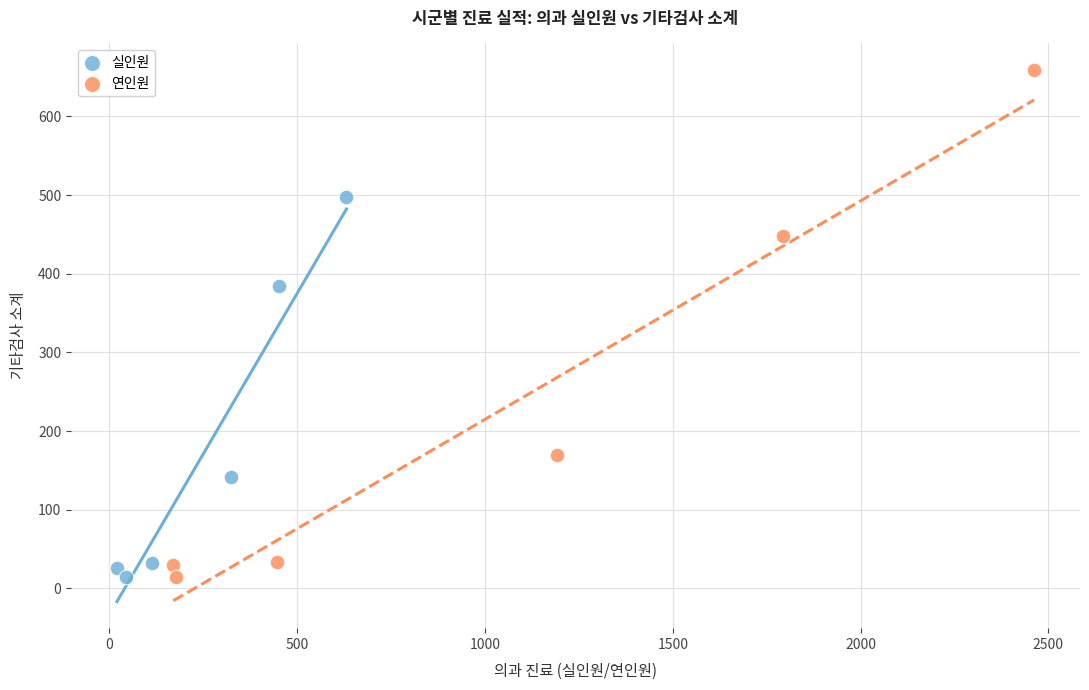

Which series contains the highest Y value?

연인원